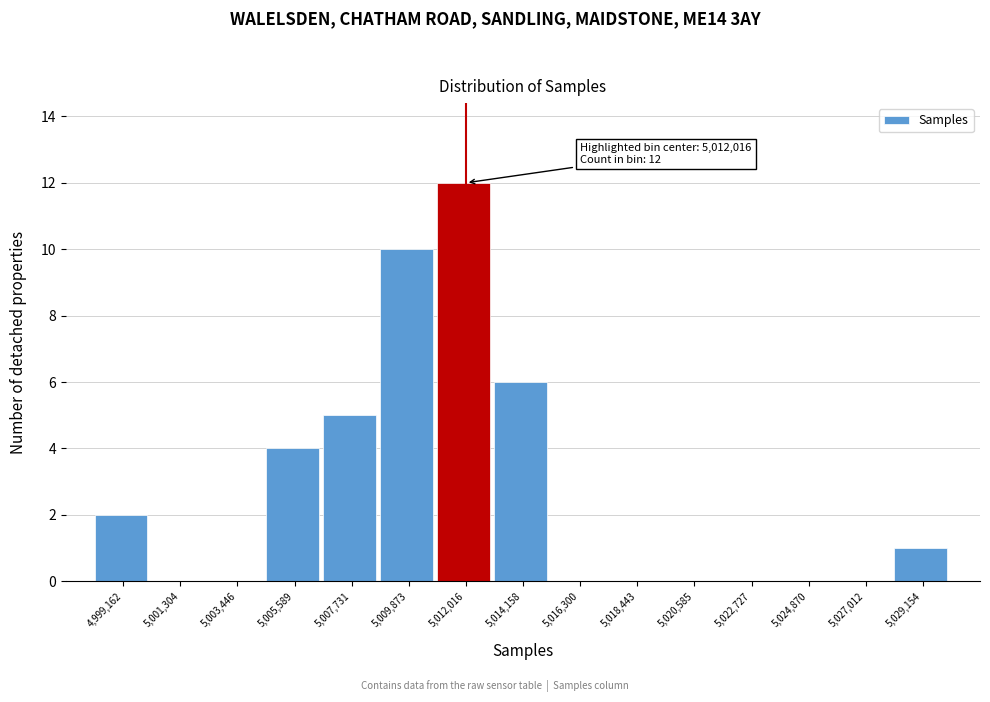

Over which range of the x-axis is the bar tallest?

5011000 to 5013000